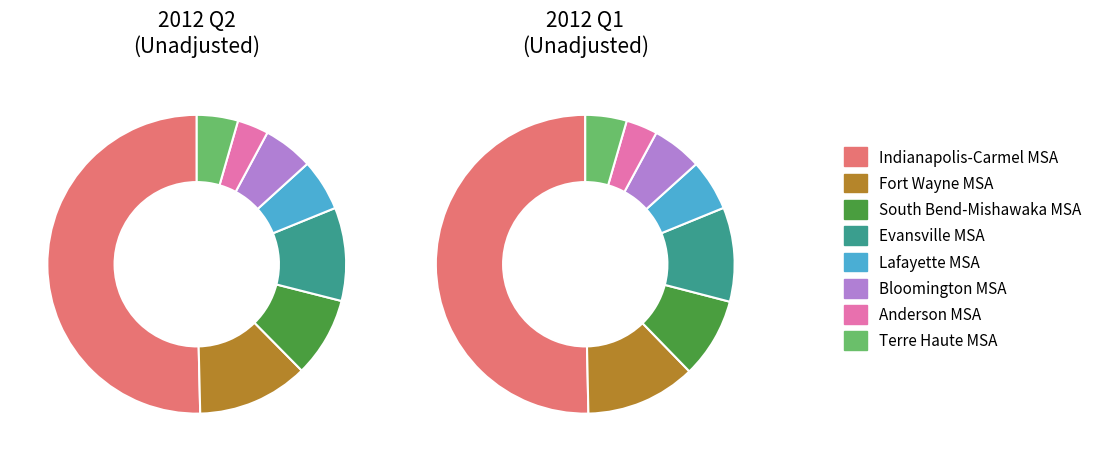

Which category has the biggest portion of the pie?

Indianapolis-Carmel; IN Metropolitan Statistical Area